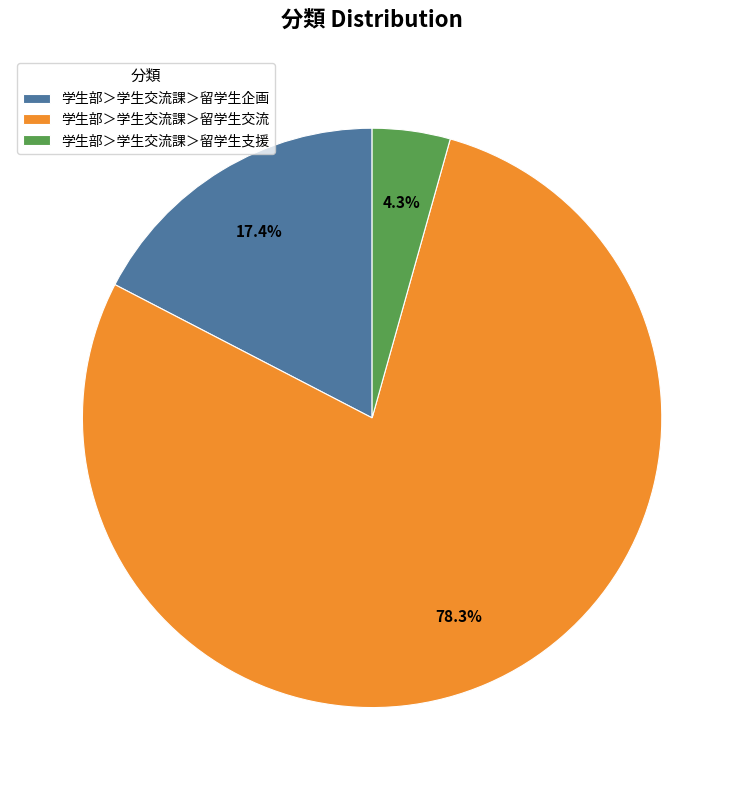

Which has a higher value, 学生部＞学生交流課＞留学生交流 or 学生部＞学生交流課＞留学生支援?

学生部＞学生交流課＞留学生交流